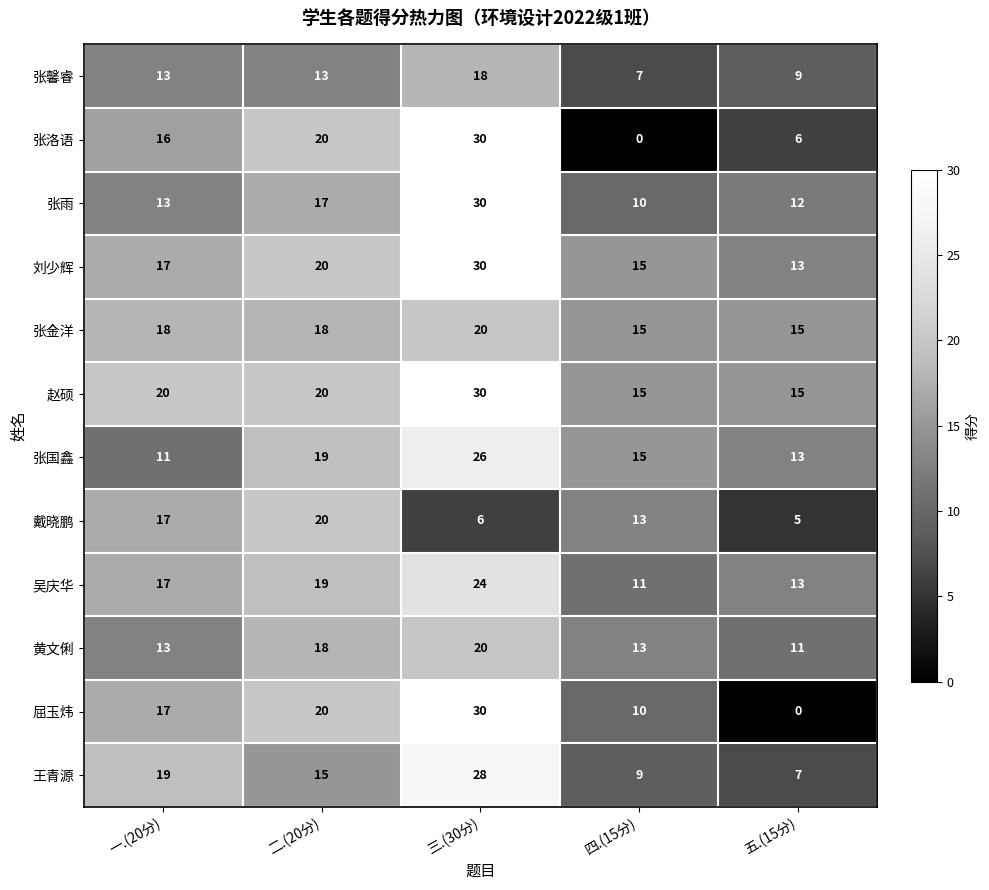

Is the value of 张馨睿 at 四.(15分) greater than the value of 戴晓鹏 at 三.(30分)?

Yes